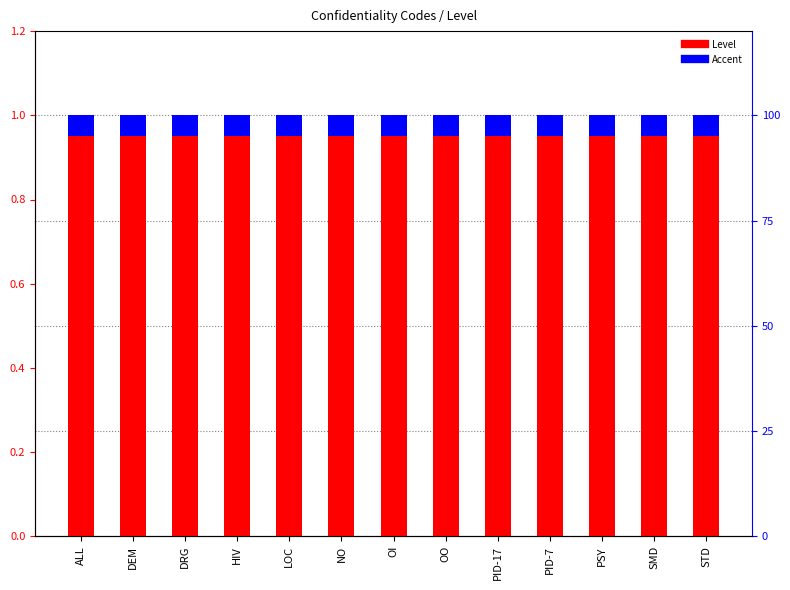

What is the label of the 2nd bar from the right?

SMD